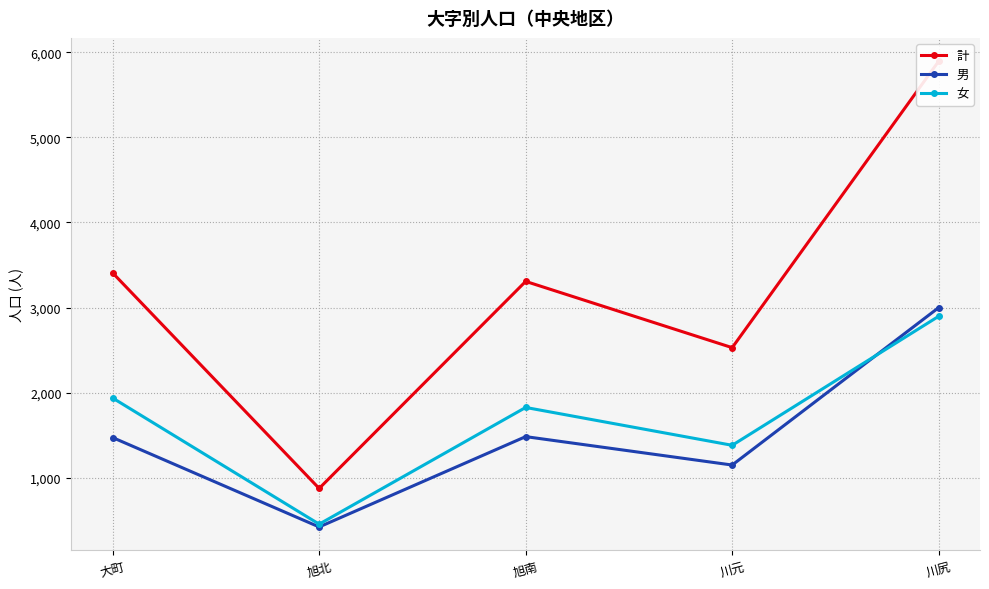

How many data points in 女 are above 1825?

2